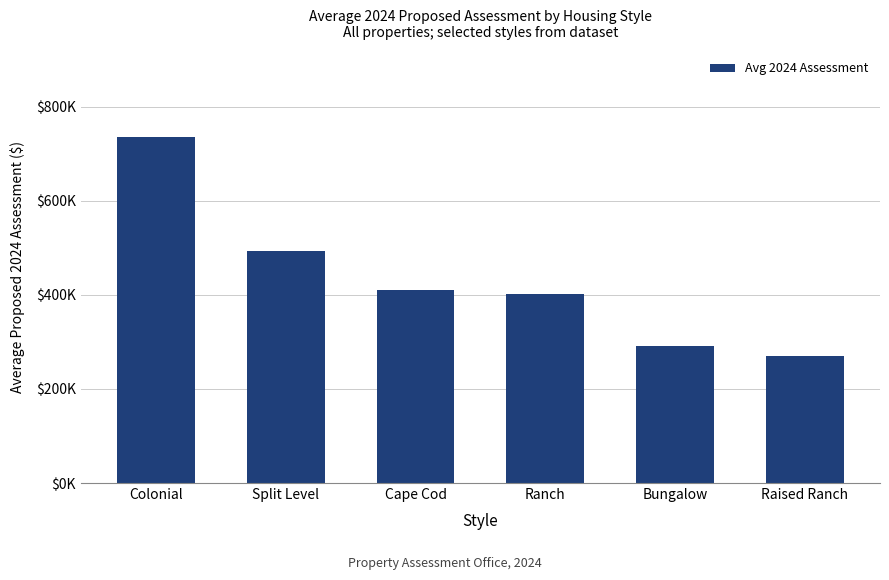

What is the greatest value displayed?

734742.9